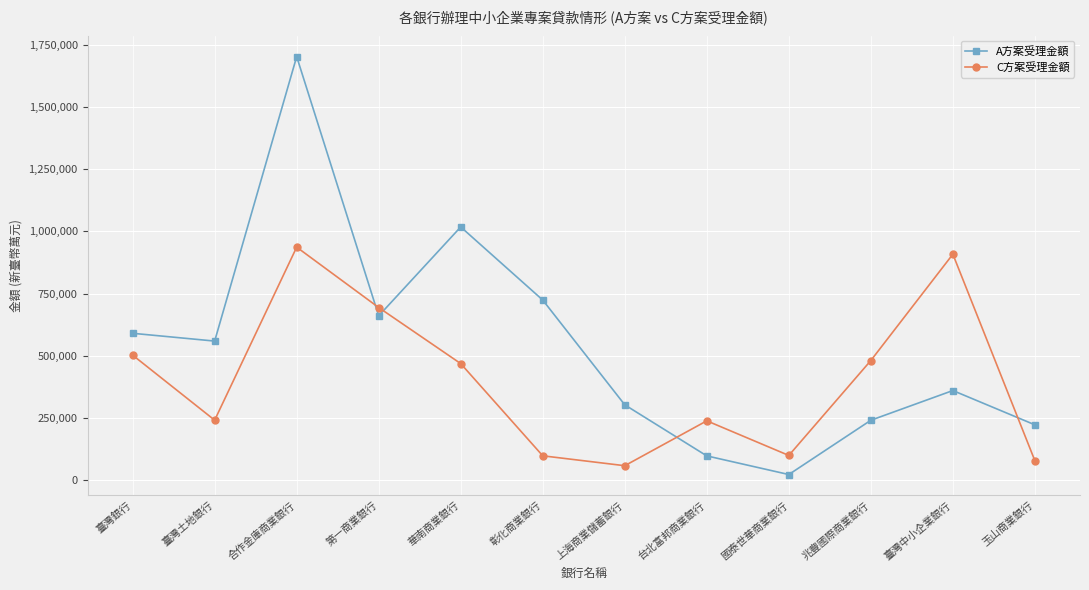

What is the difference between the C方案受理金額 values at 彰化商業銀行 and 第一商業銀行?

595436